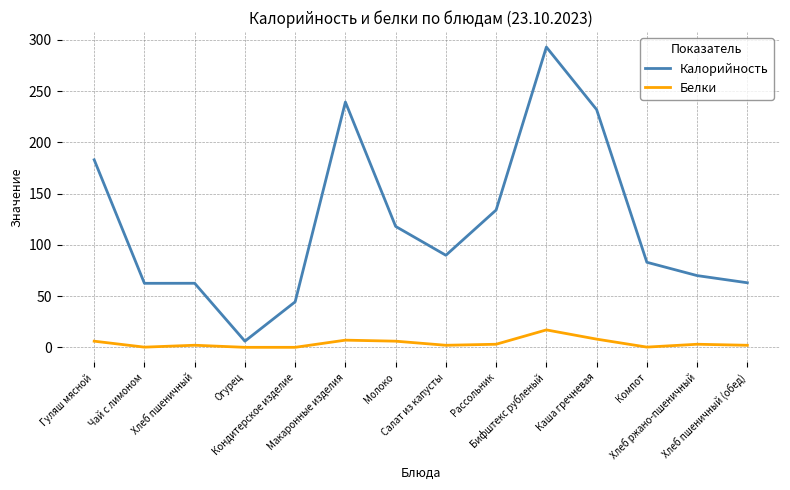

What is the approximate value of Калорийность at Салат из капусты?

89.8